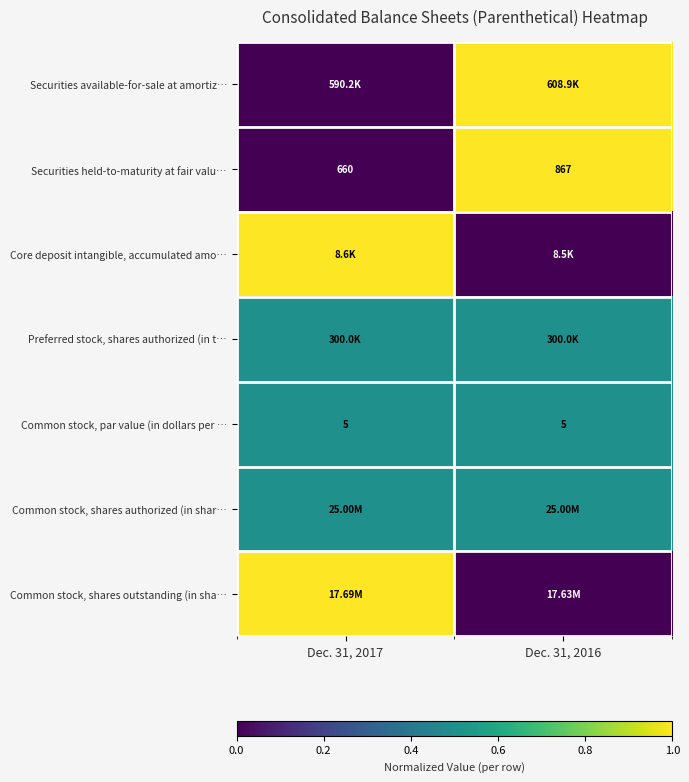

What is the average value of the row_5 series?

0.5